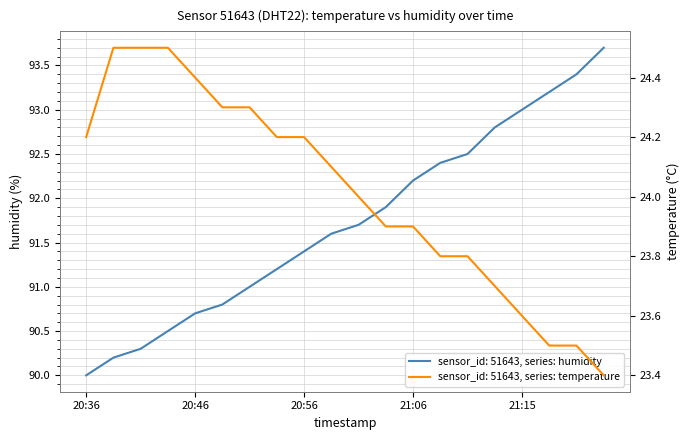

Is it true that temperature equals 11.2 at 21:01?

False